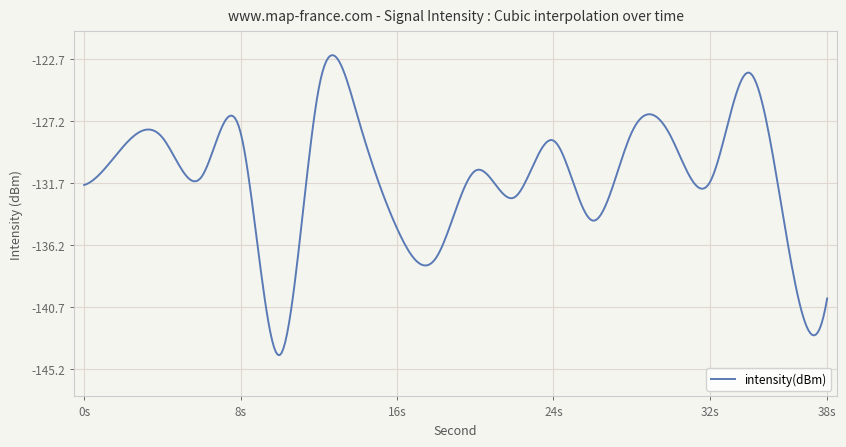

What is the greatest value displayed?

-122.4